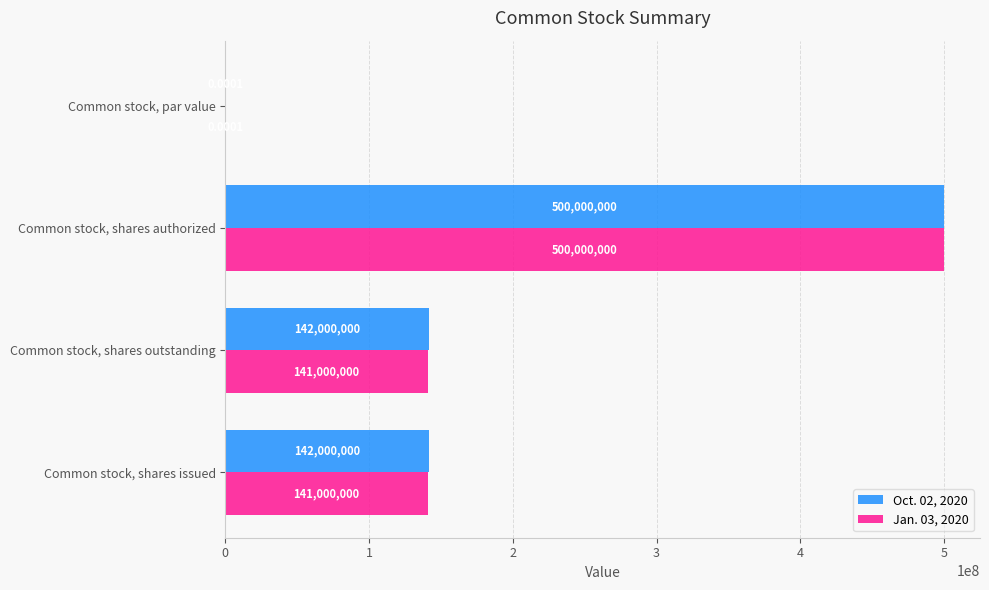

Which category has the highest value across all series?

Common stock, shares authorized